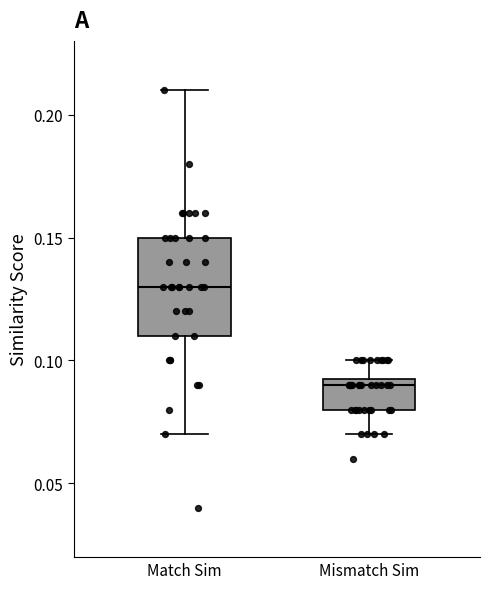

Reading left to right, read every box against the y-axis: the position of its median line, the range the box covers, and the ends of its whiskers. The values are not printed on the chart, so give them approximately, as read against the axis.

Match Sim: median 0.130, box 0.110 to 0.150, whiskers 0.070 to 0.210
Mismatch Sim: median 0.090, box 0.080 to 0.095, whiskers 0.070 to 0.100